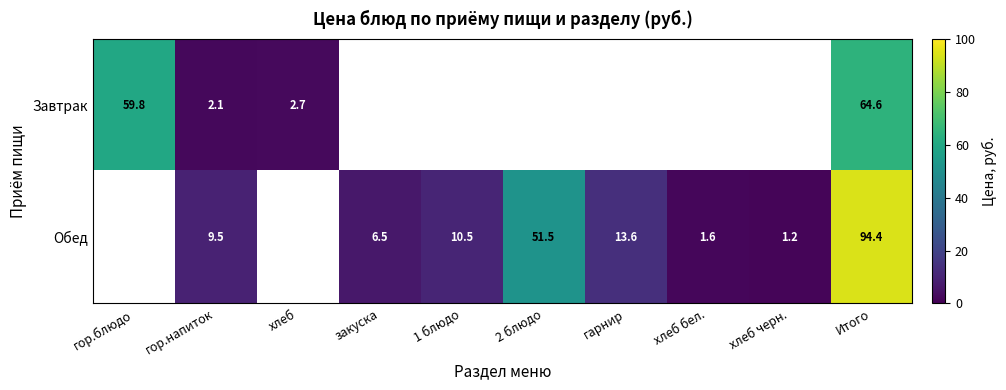

What is the spread (max minus min) of values at гор.напиток?

7.4